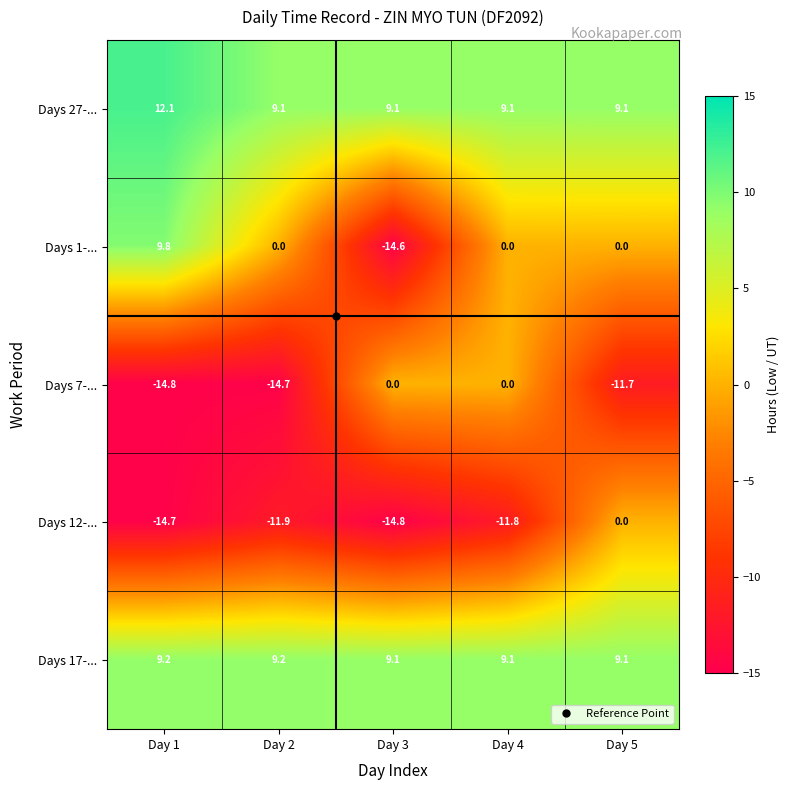

What is the average value of the Days 12-... series?

-10.6